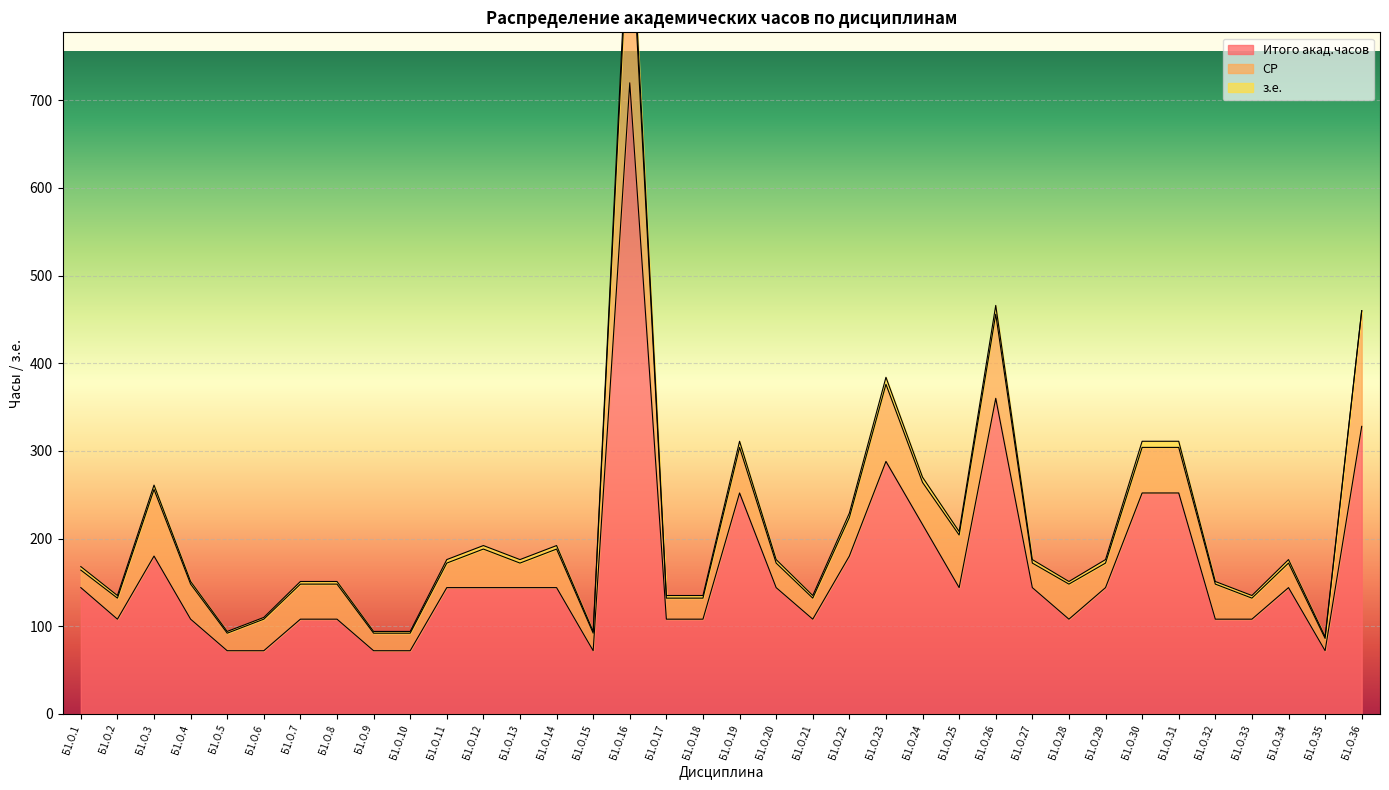

What are all the series names shown in the legend?

Итого акад.часов, СР, з.е.